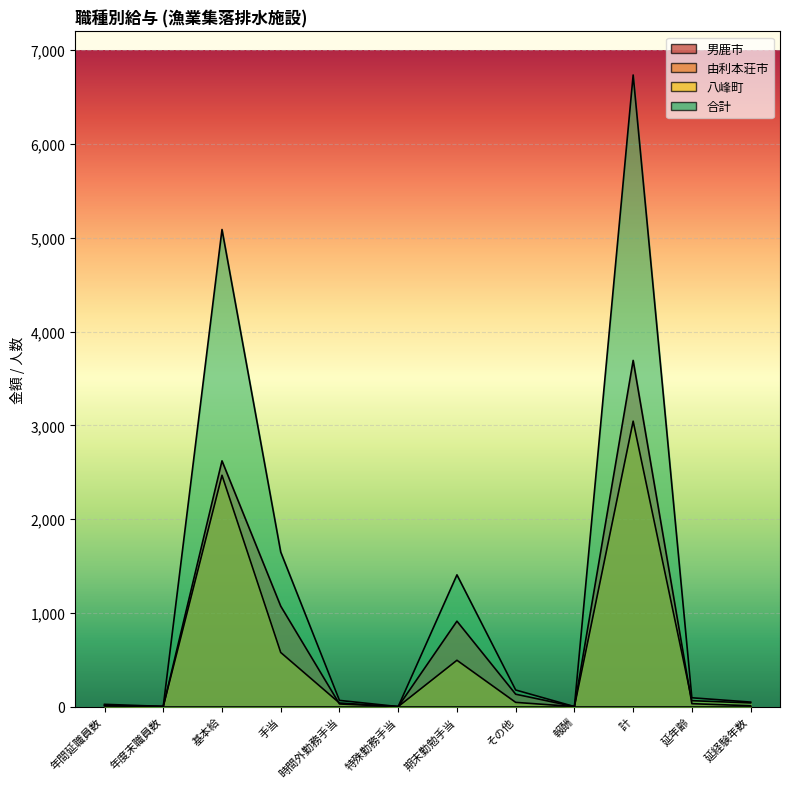

Rank the categories by 合計 value from lowest to highest.

特殊勤務手当, 報酬, 年度末職員数, 年間延職員数, 延経験年数, 時間外勤務手当, 延年齢, その他, 期末勤勉手当, 手当, 基本給, 計